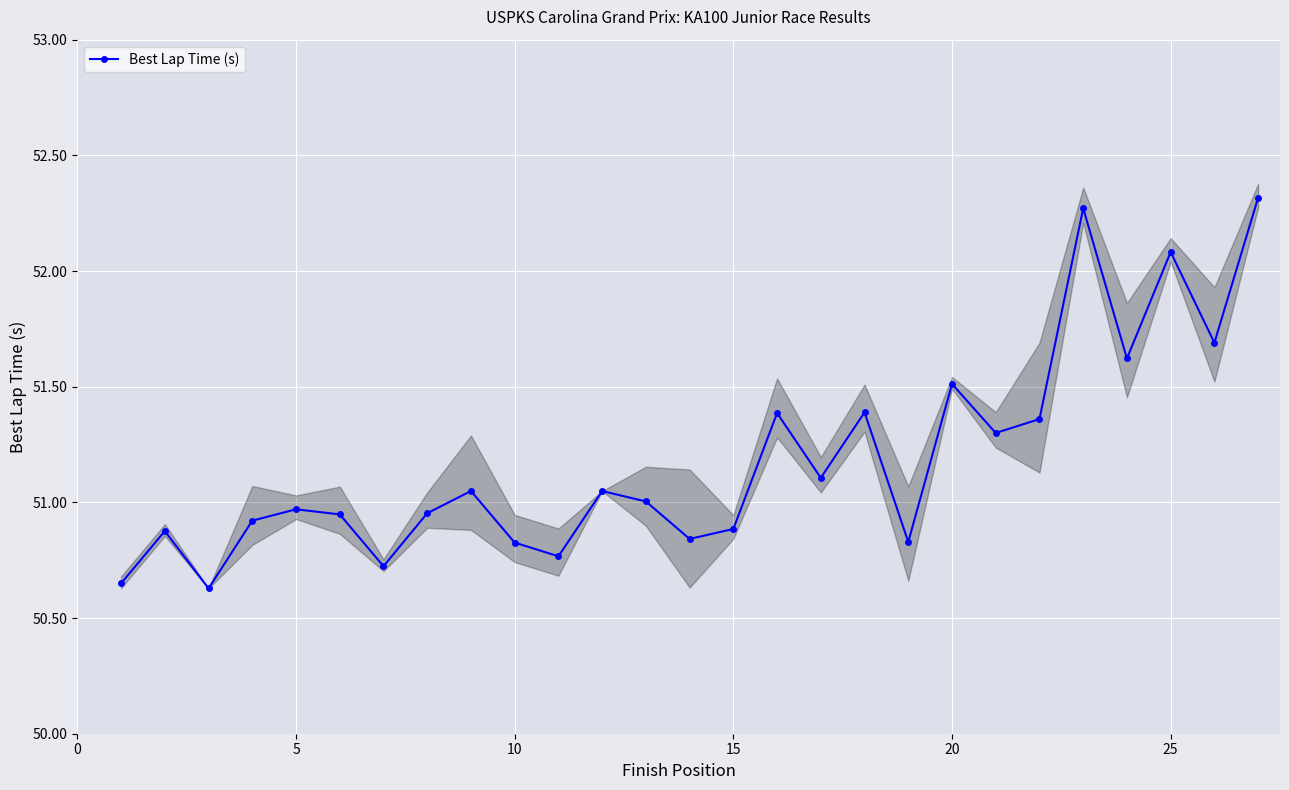

Reading left to right, transcribe all the data shown in this chart.

50.6	50.9	50.6	50.9	51.0	50.9	50.7	51.0	51.0	50.8	50.8	51.0	51.0	50.8	50.9	51.4	51.1	51.4	50.8	51.5	51.3	51.4	52.3	51.6	52.1	51.7	52.3